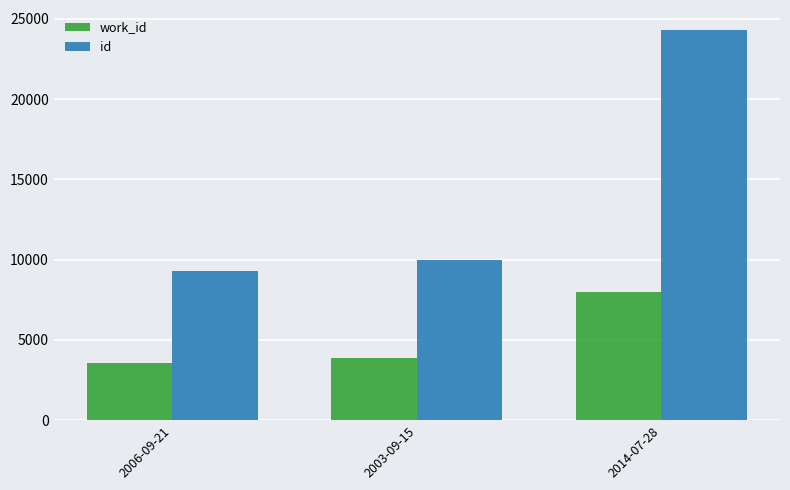

List the series in order of their overall mean, highest first.

id, work_id